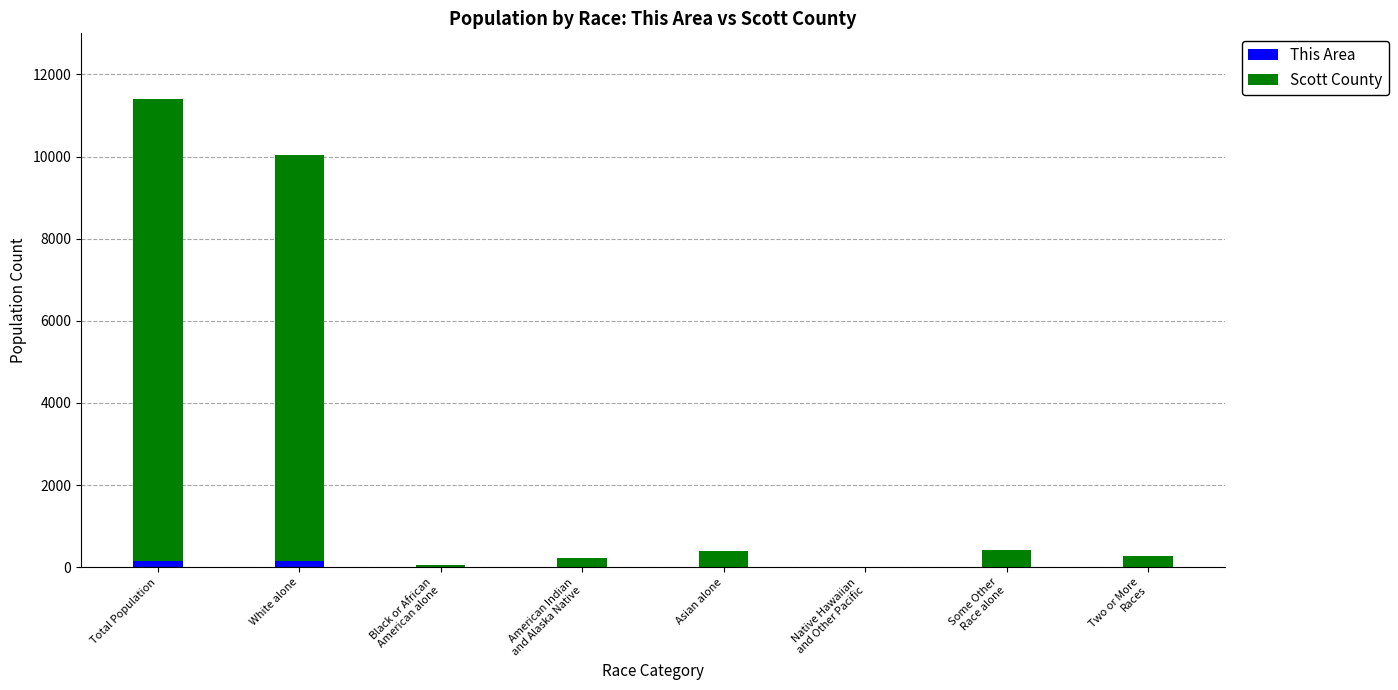

What is the total value across all series at Black or African
American alone?

53